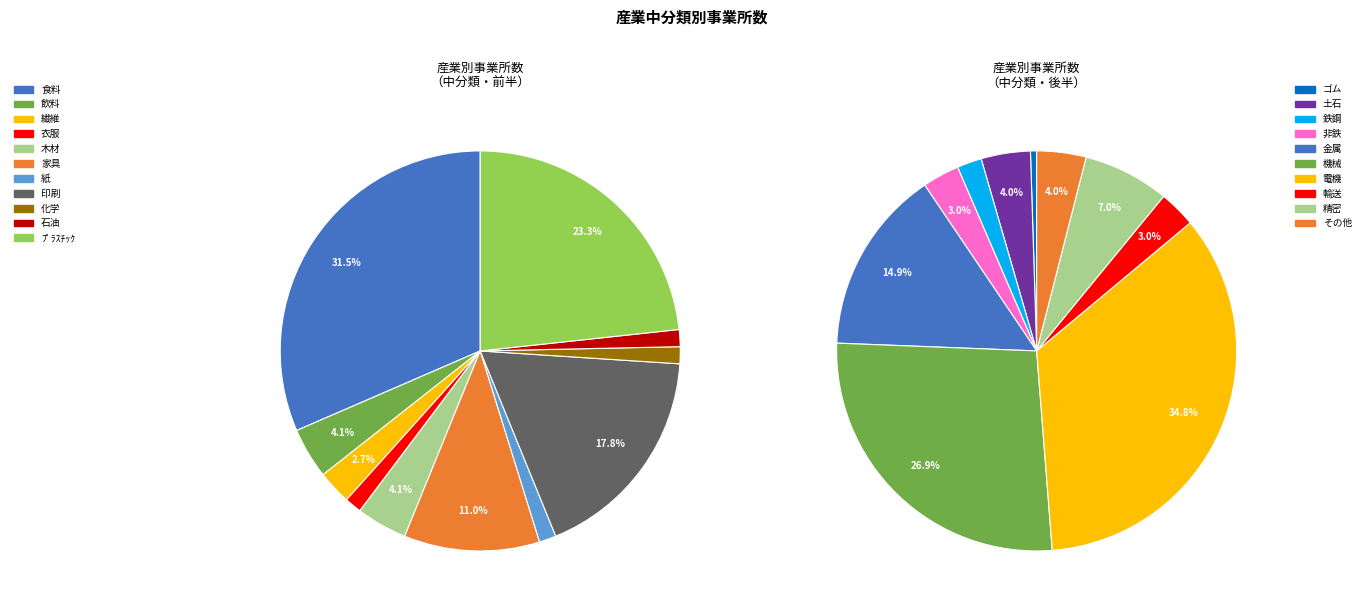

How many slices are in this pie chart?

21